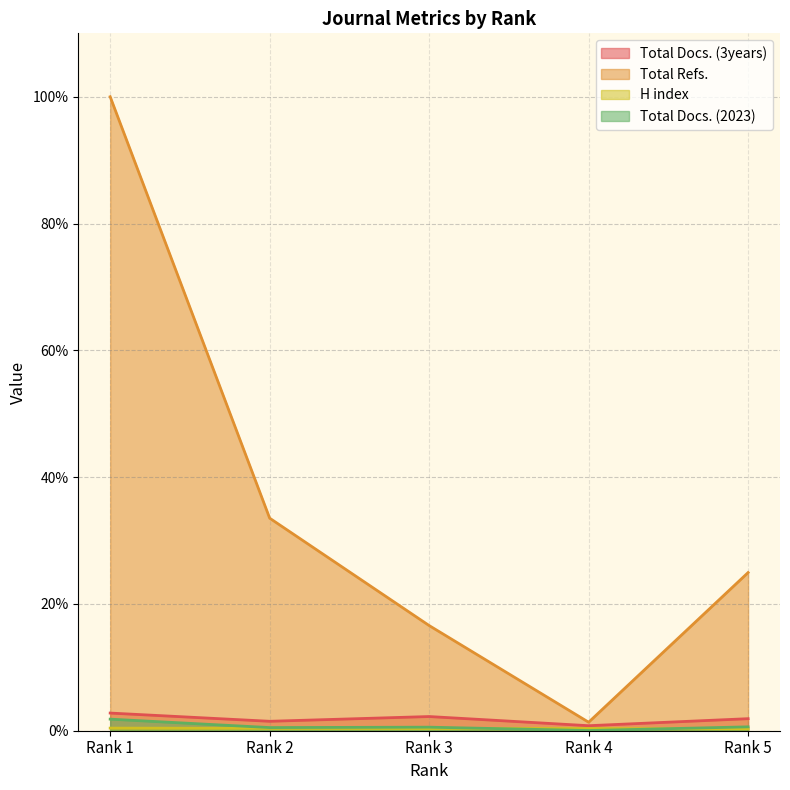

What is the minimum value for Total Docs. (3years)?

0.8